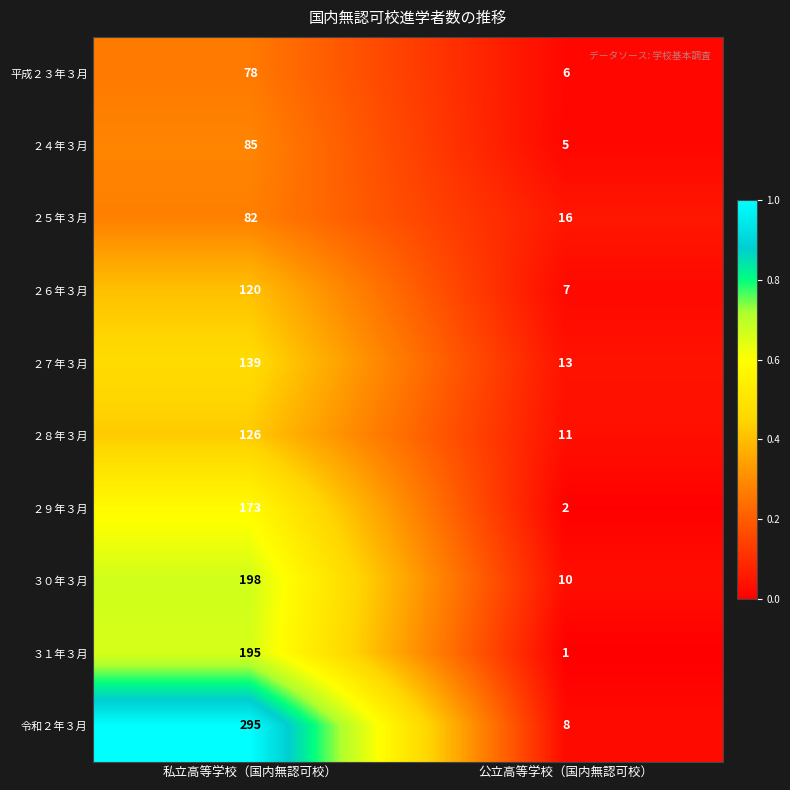

At which category is the sum across all series the highest?

私立高等学校（国内無認可校）